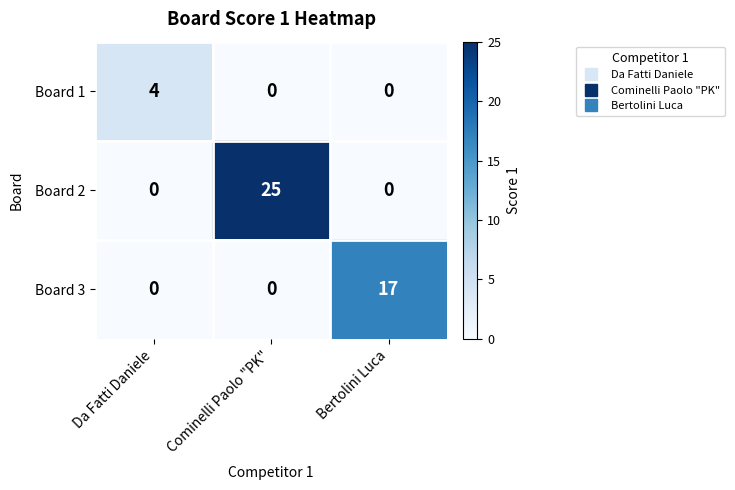

The Board 3 series shows -5 at Da Fatti Daniele. True or false?

False